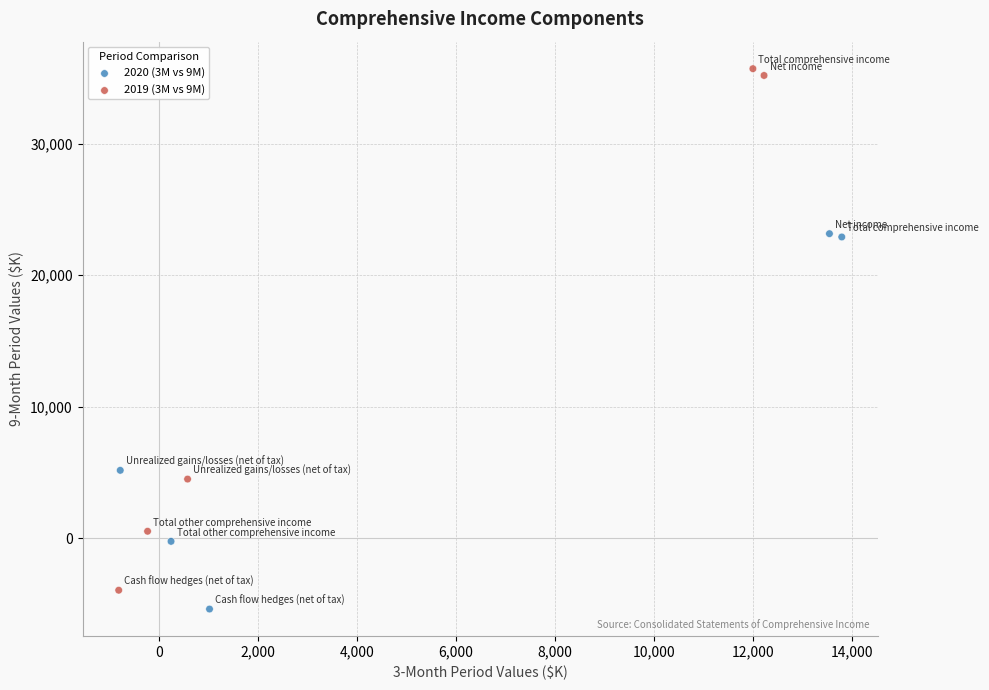

Which series has the largest Y range (max minus min)?

2019 (3M vs 9M)